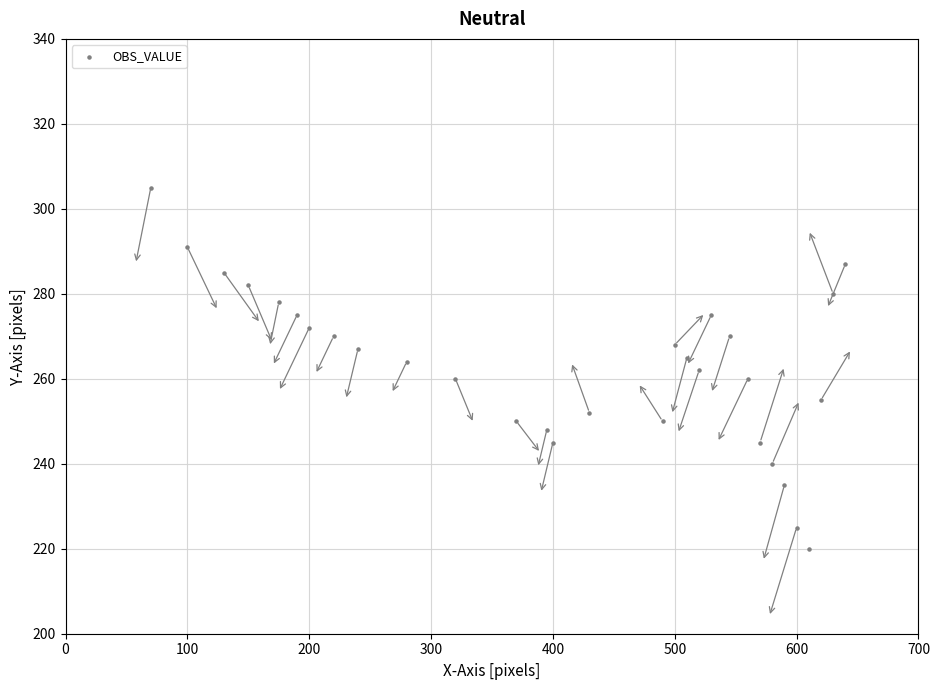

What is the range of X values (max minus min)?

570